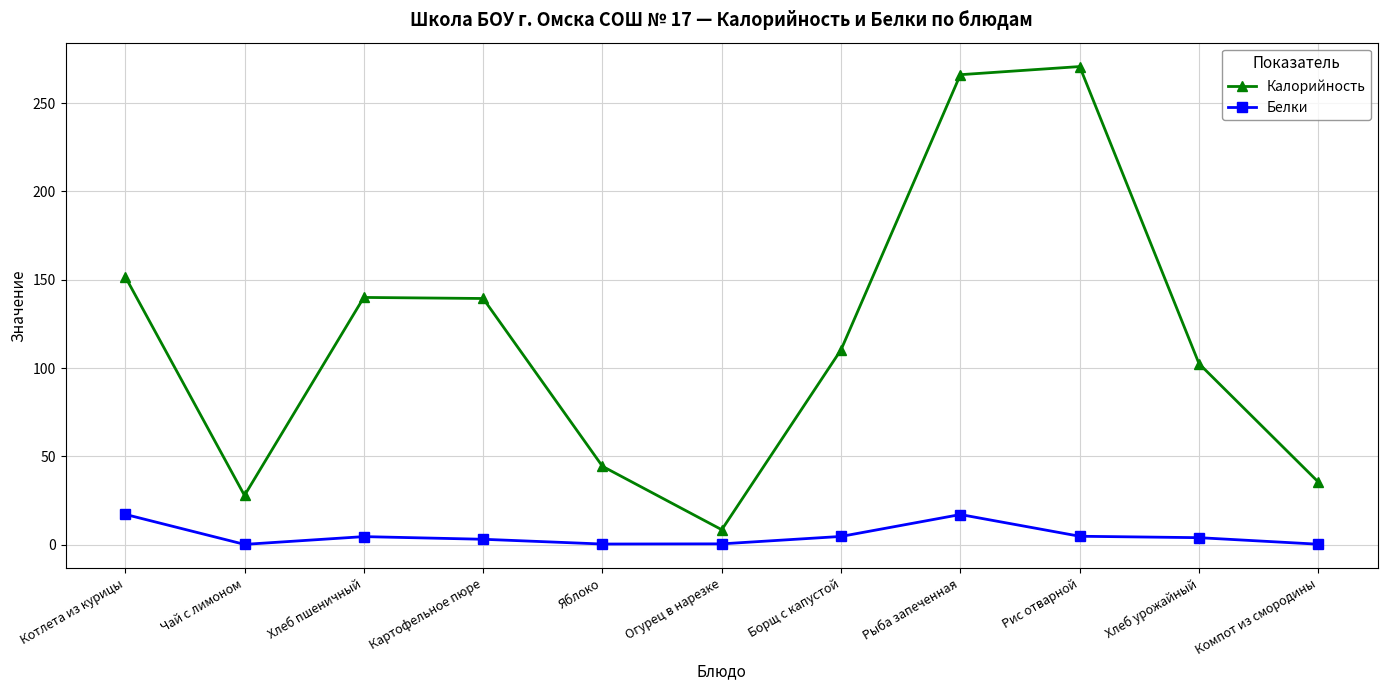

What is the sum of all Белки values?

56.9